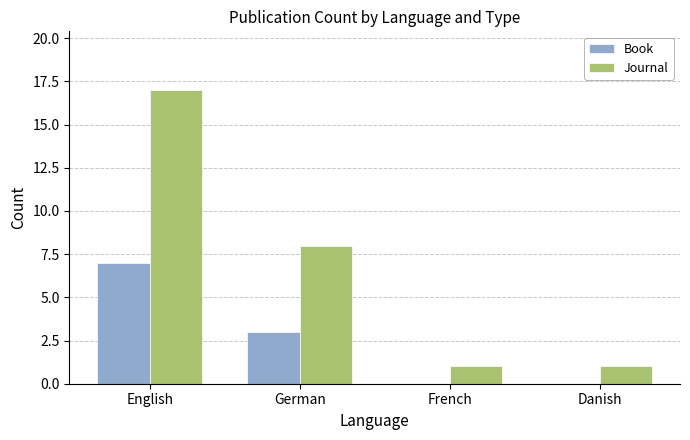

Which series has the largest range (max minus min)?

Journal